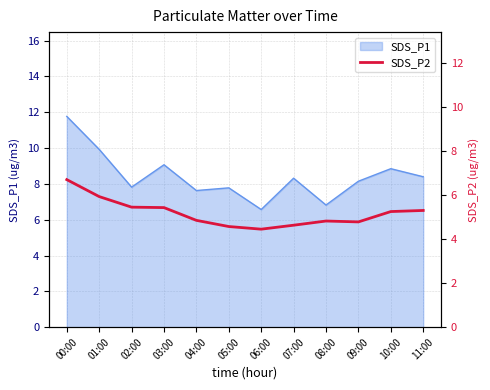

Where is the data nearest to the value 5?

04:00